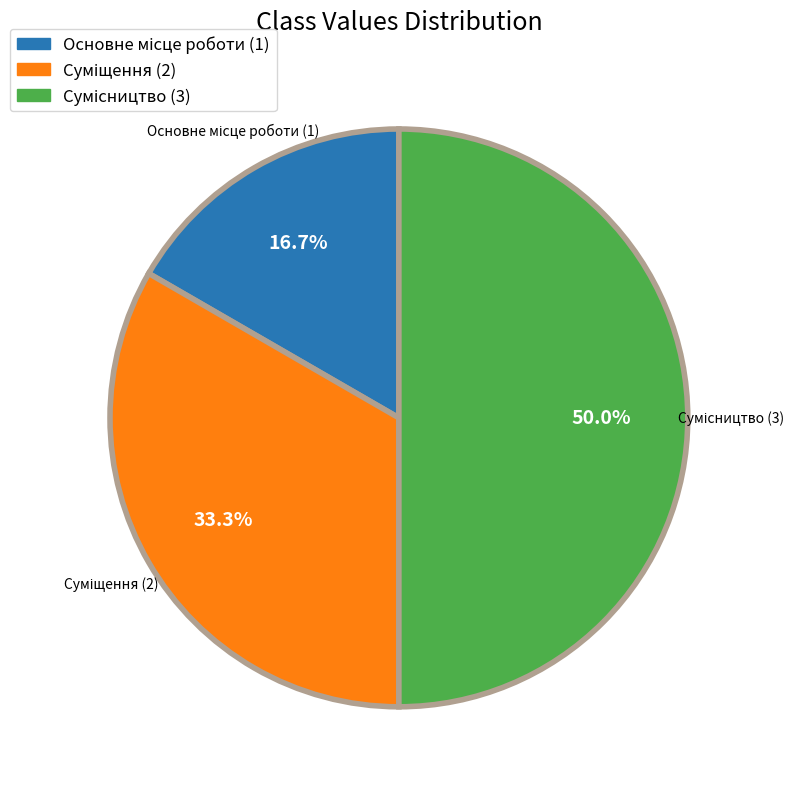

How many segments does this pie chart have?

3